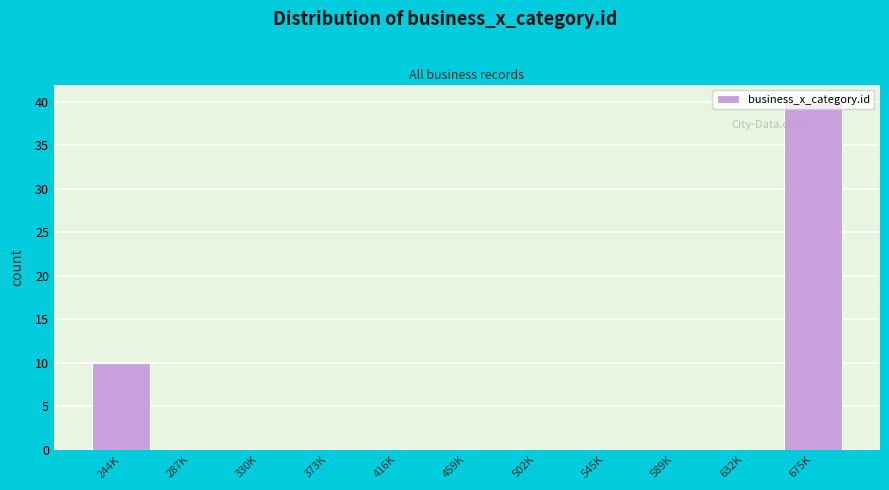

True or false: the data shows 0 at 502K.

True